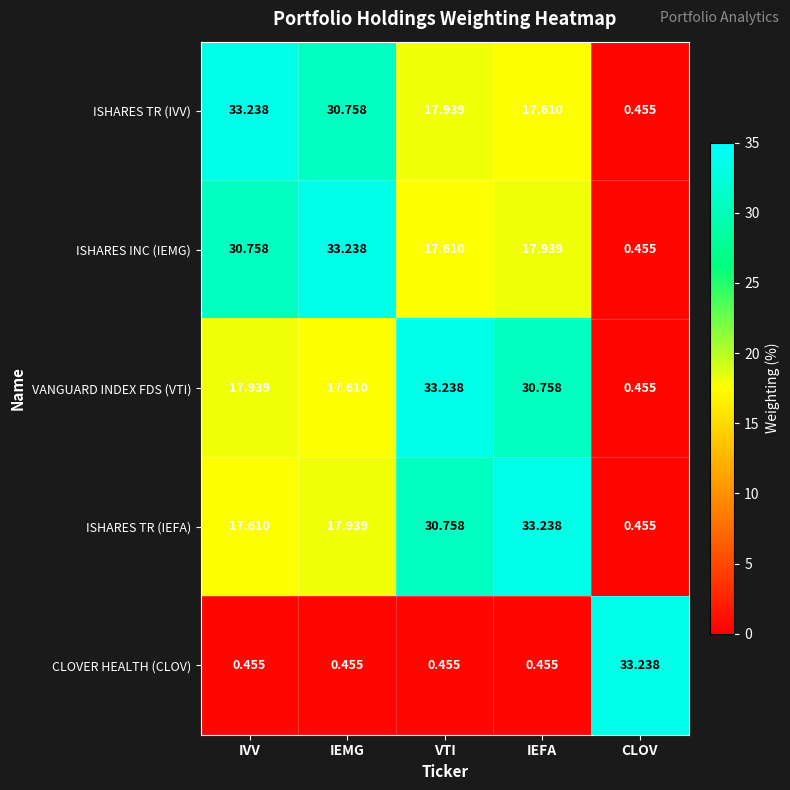

At which label does ISHARES INC (IEMG) reach its peak?

IEMG